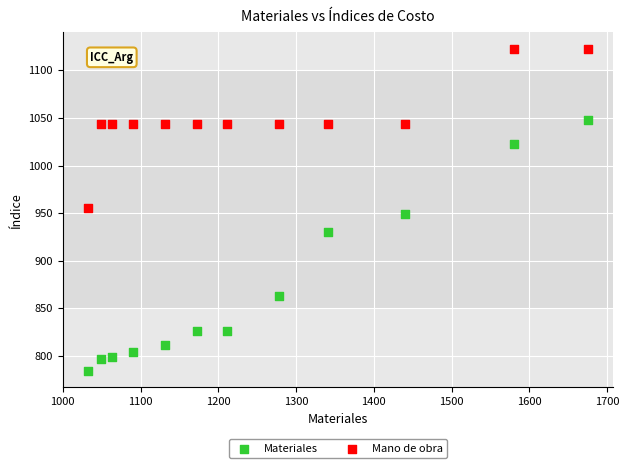

What is the X range (max minus min) for the scatter plot?

643.2